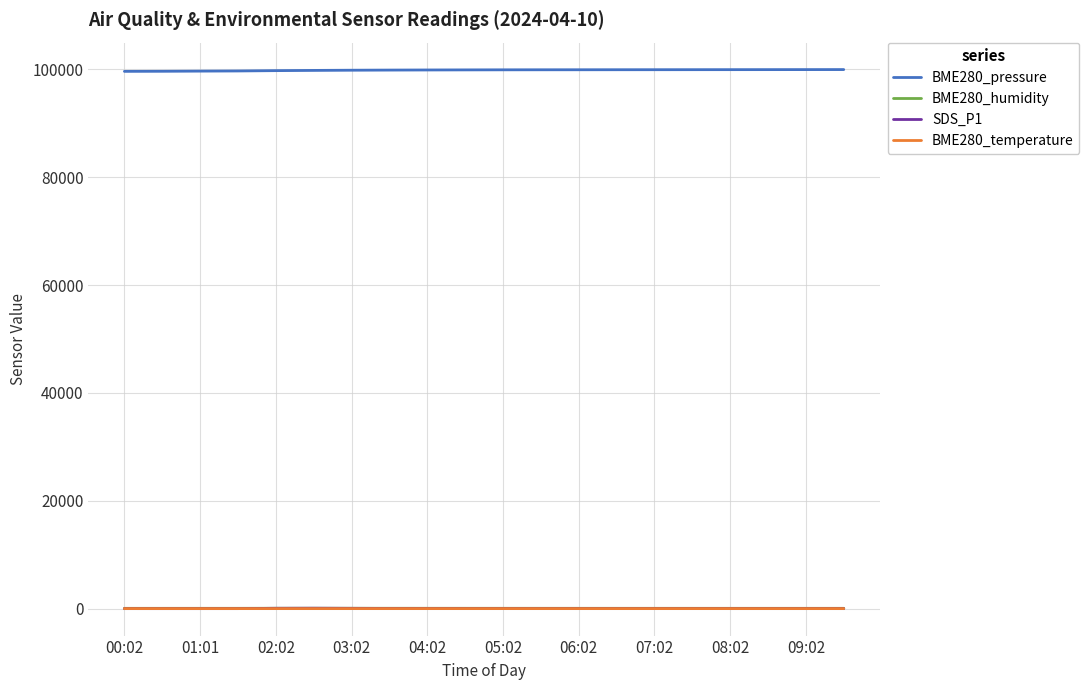

How many series are shown in this chart?

4